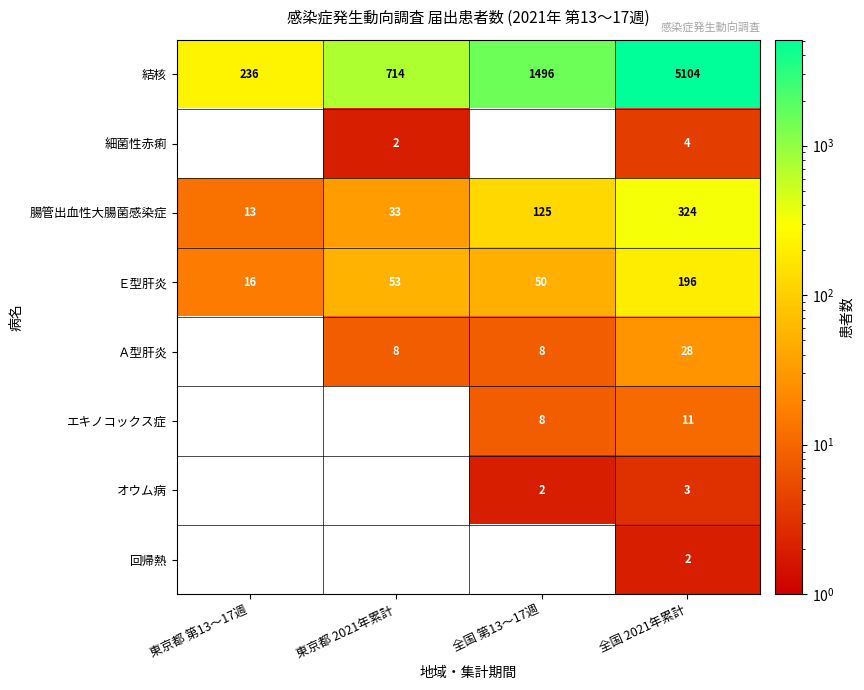

The エキノコックス症 series shows 8 at 全国 第13～17週. True or false?

True